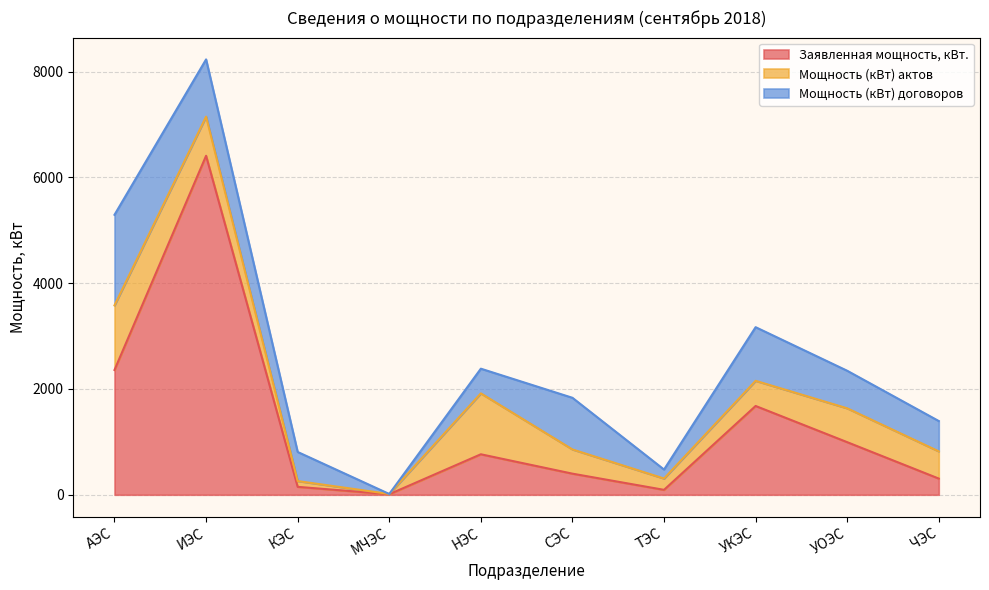

What is the lowest value of the Заявленная мощность, кВт. series?

10.0